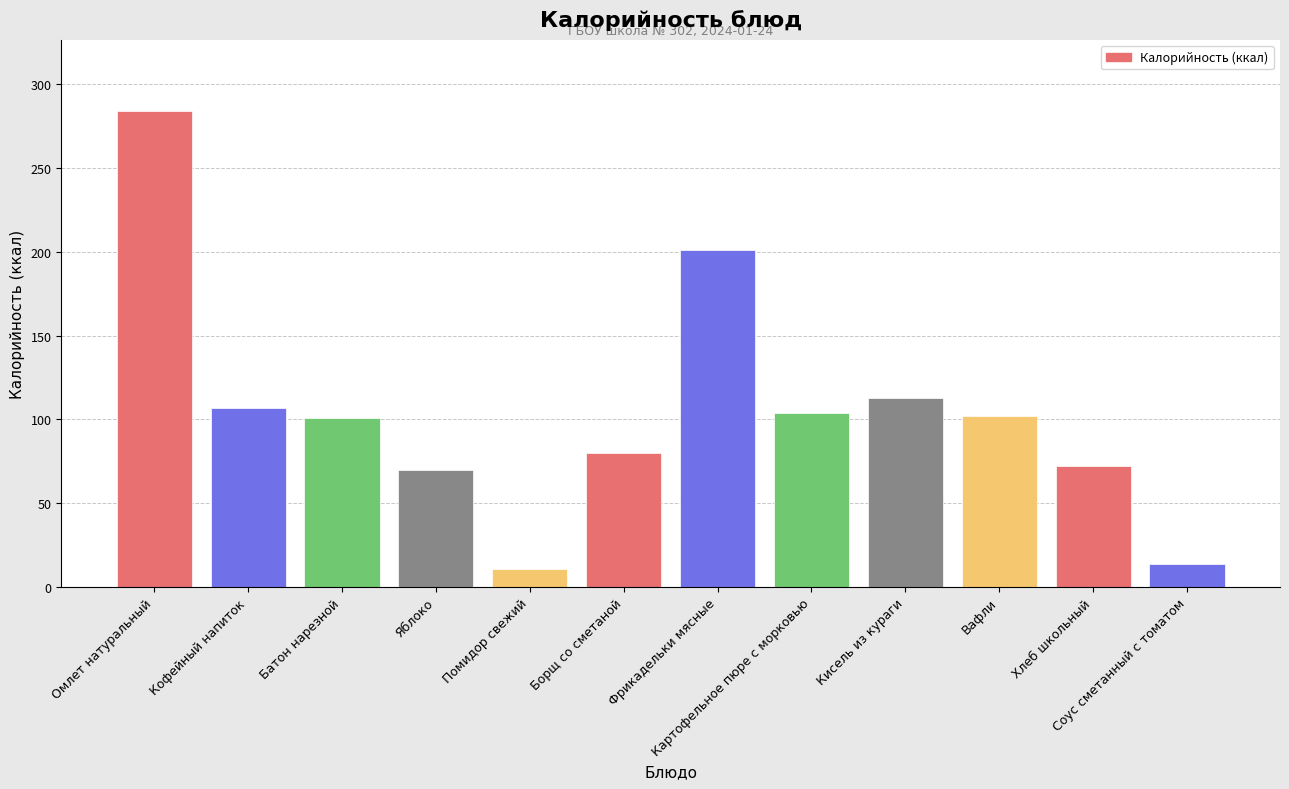

What is the change in value from Кофейный напиток to Хлеб школьный?

-35